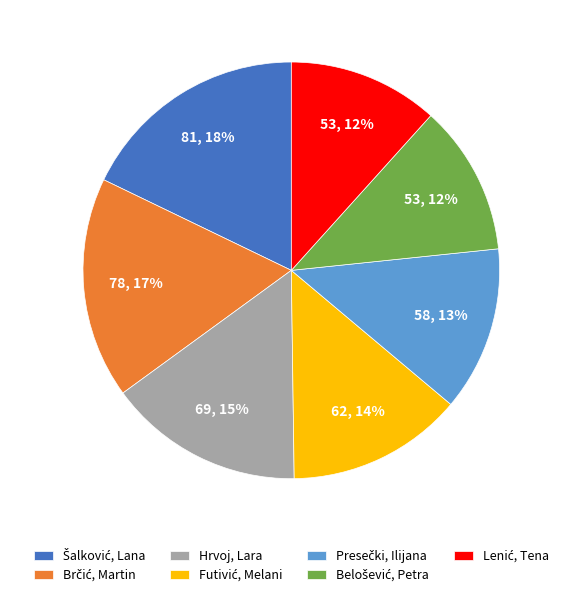

Is it true that Hrvoj, Lara is 15% of the pie?

True